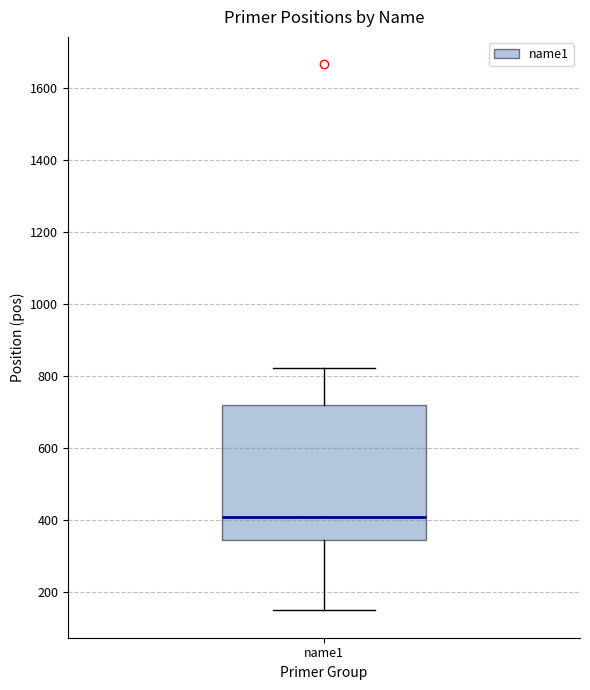

Where is the upper edge of the box for name1 on the y-axis? The values are not printed on the chart, so give them approximately, as read against the axis.

720